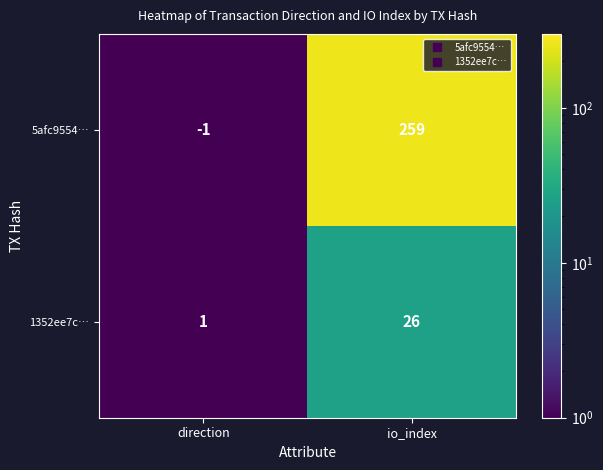

List the series in order of their peak value, lowest first.

1352ee7c…, 5afc9554…